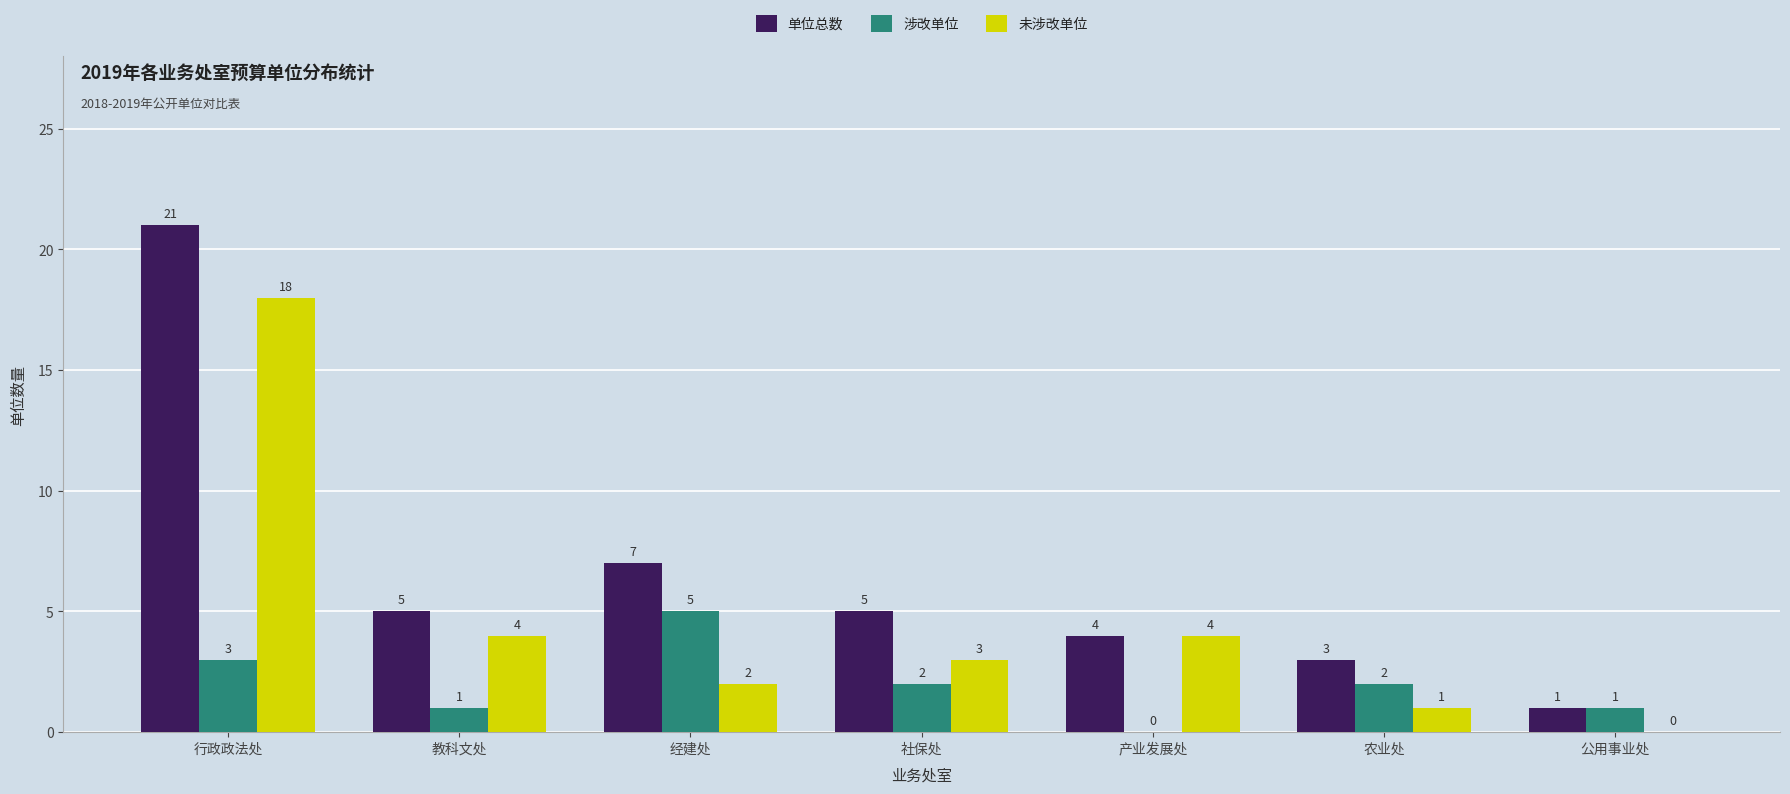

The value of 涉改单位 at 农业处 is 2. True or false?

True